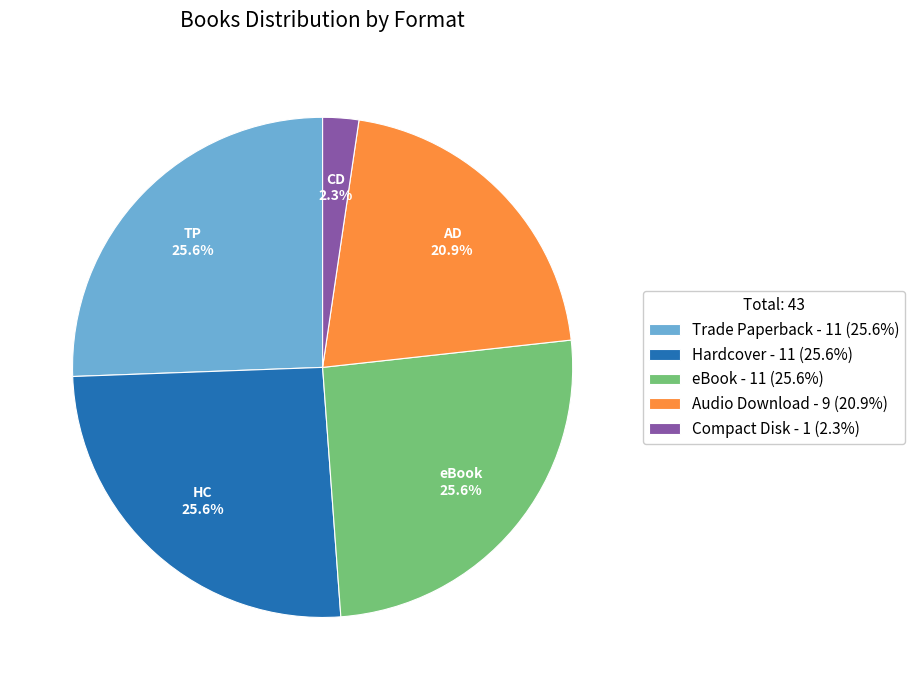

Is it true that Audio Download is 31% of the pie?

False